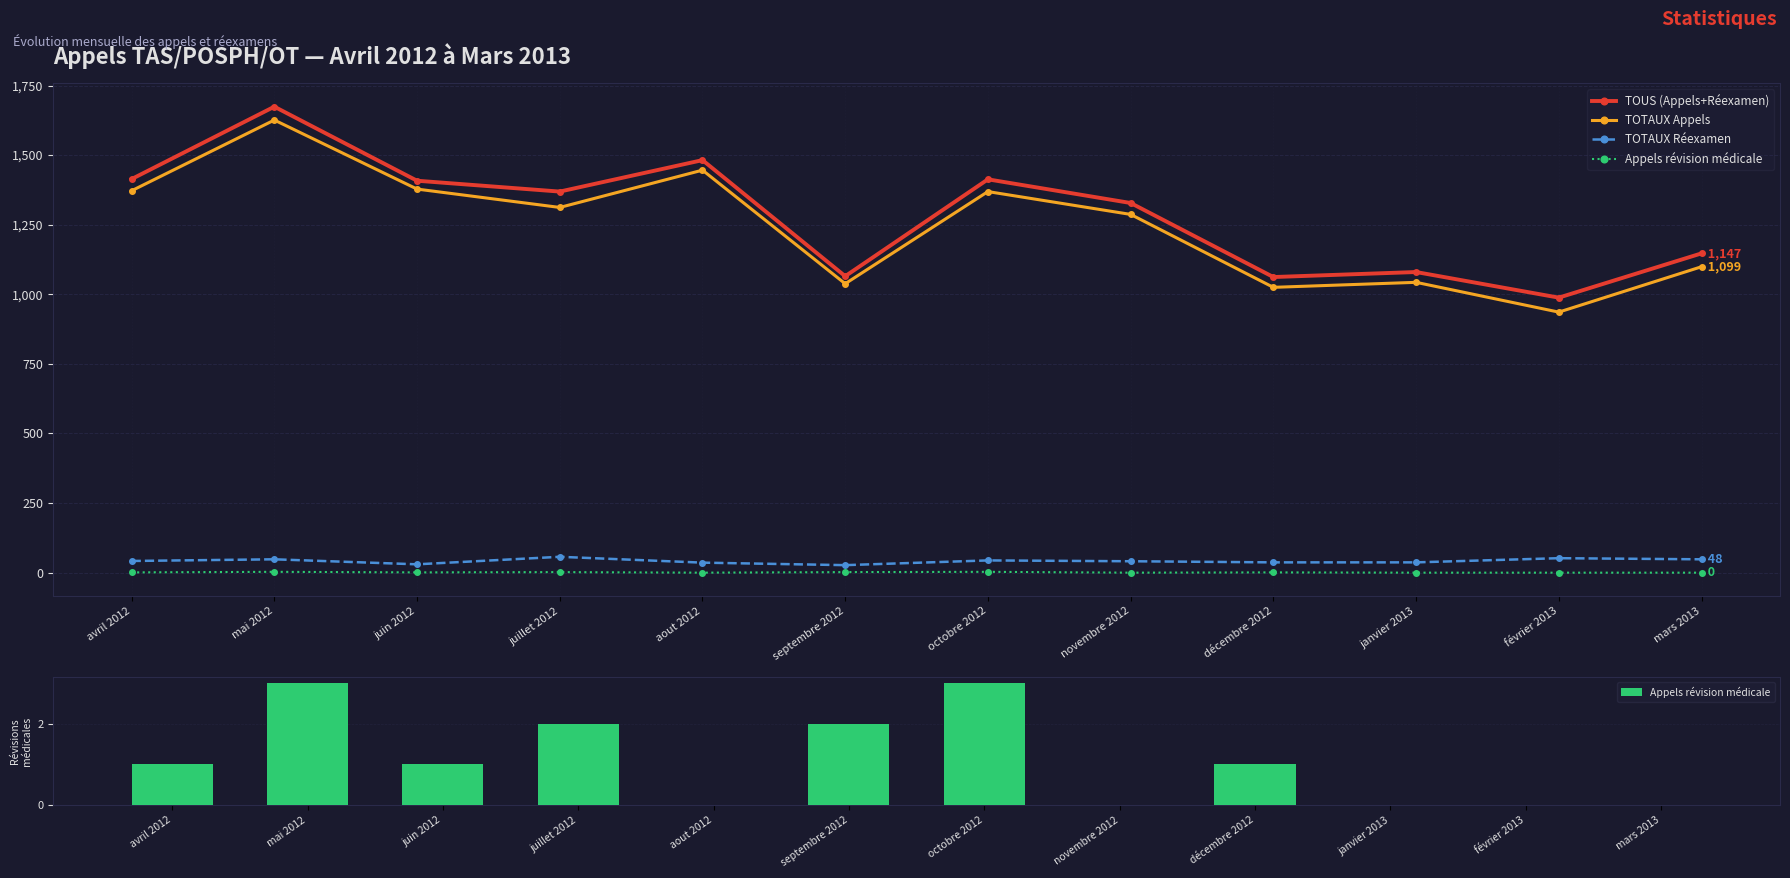

List the series in order of their peak value, highest first.

TOUS (Appels+Réexamen), TOTAUX Appels, TOTAUX Réexamen, Appels révision médicale